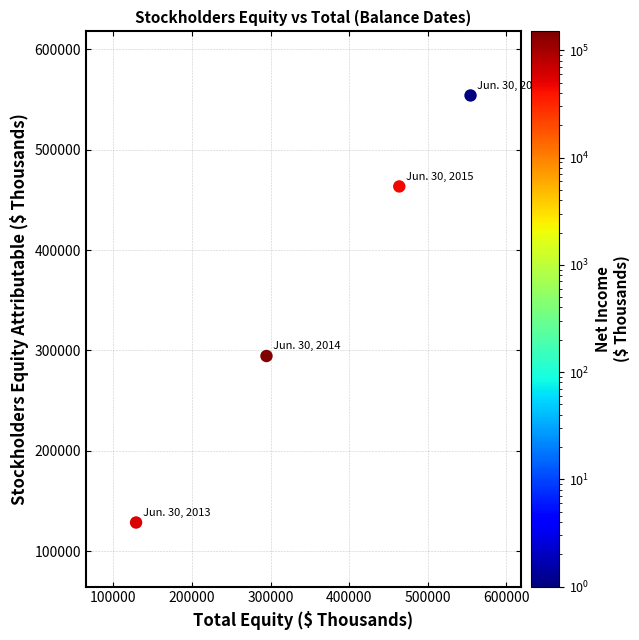

What is the range of X values (max minus min)?

425648